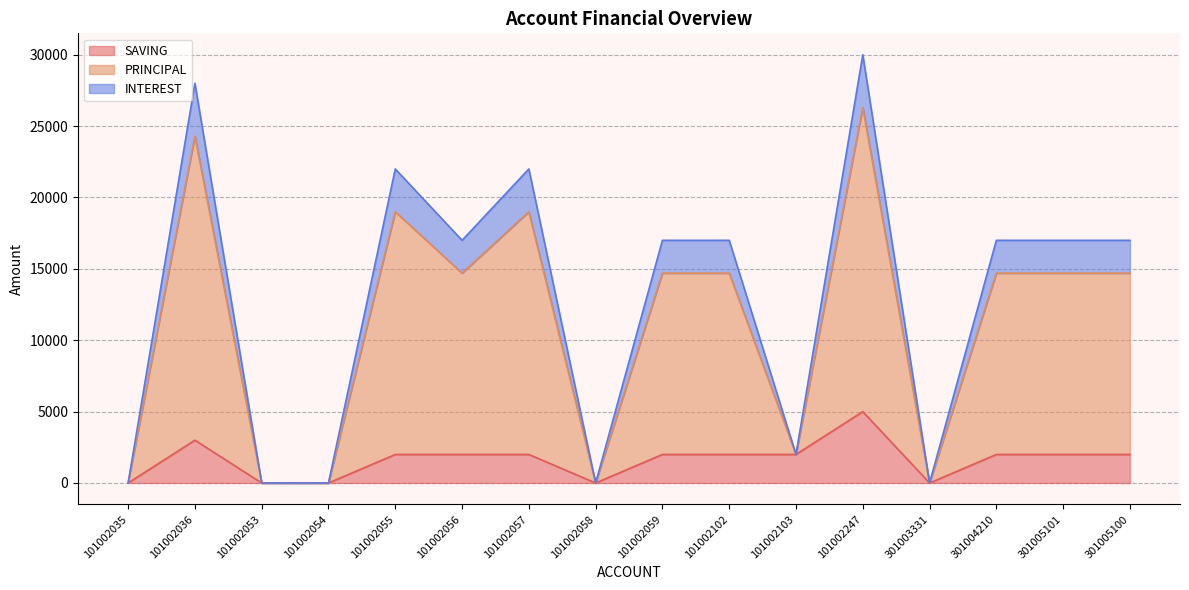

What is the difference between the second highest and second lowest values in the SAVING series?

3000